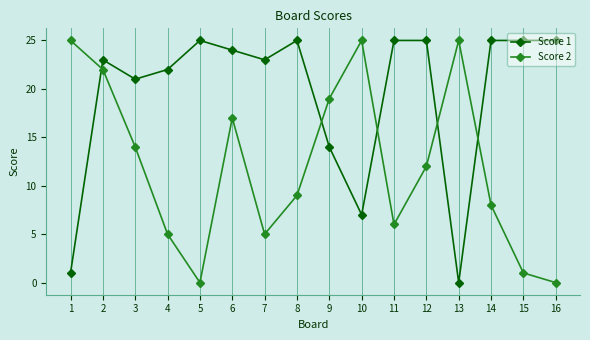

How many series are shown in this chart?

2